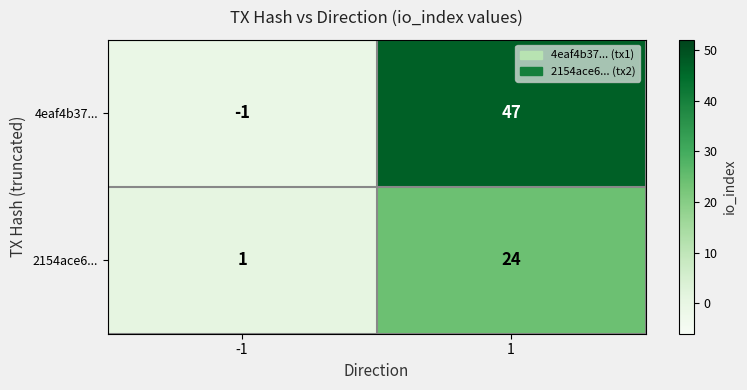

Reading right to left, extract all data points from this chart.

4eaf4b37...: 1=47	-1=-1
2154ace6...: 1=24	-1=1